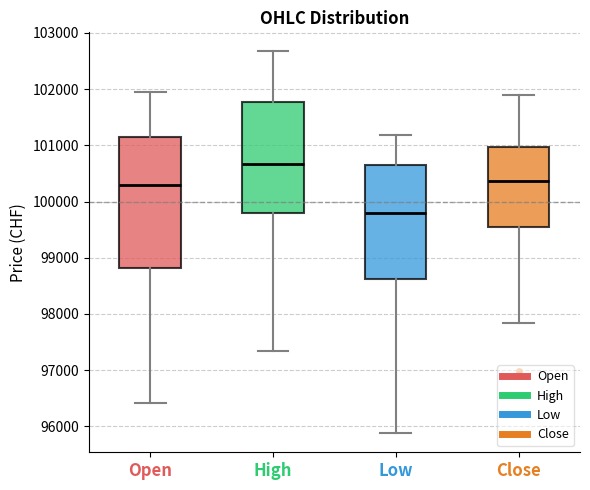

Reading left to right, transcribe this box plot: for each box, give where its median line is, the range the box spans, and where its two whiskers end, as read against the y-axis. The values are not printed on the chart, so give them approximately, as read against the axis.

Open: median 100300, box 98800 to 101200, whiskers 96400 to 102000
High: median 100700, box 99800 to 101800, whiskers 97400 to 102700
Low: median 99800, box 98600 to 100600, whiskers 95900 to 101200
Close: median 100400, box 99500 to 101000, whiskers 97800 to 101900